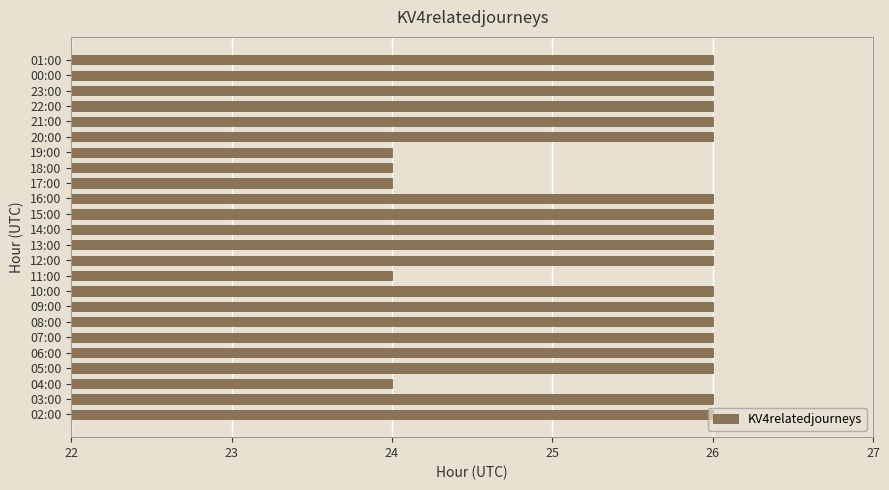

What is the greatest value displayed?

26